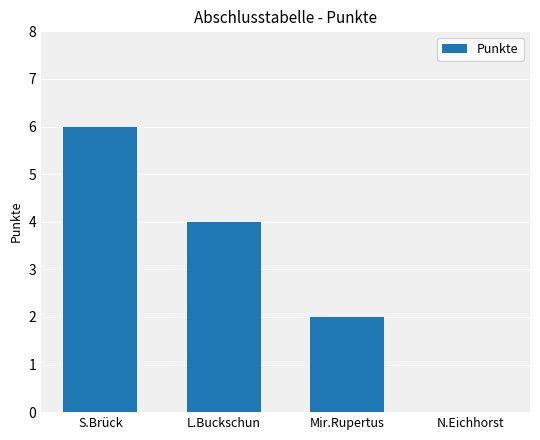

What is the sum of the values at S.Brück and L.Buckschun?

10